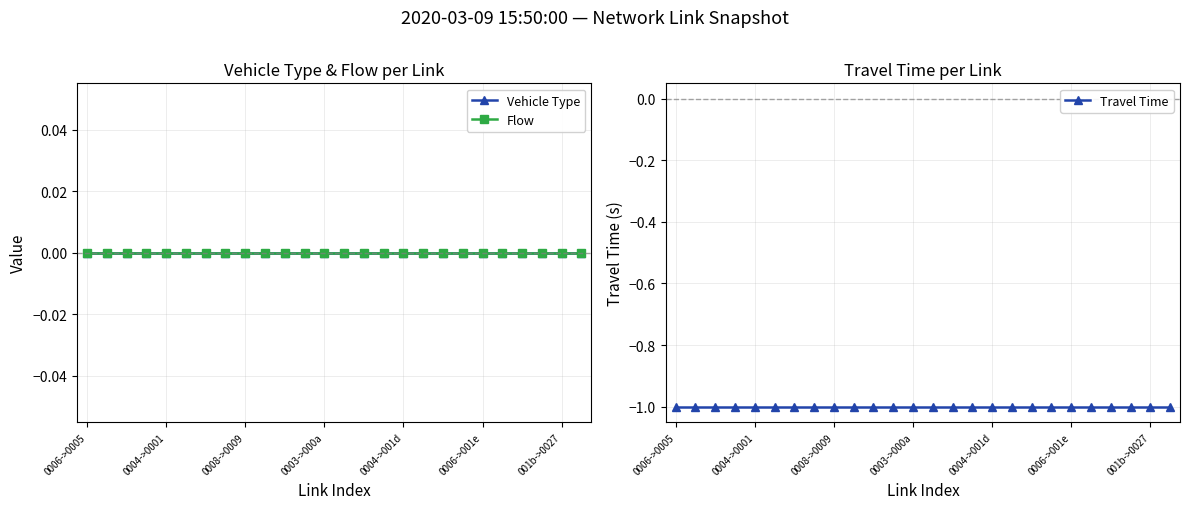

Reading left to right, extract all data points from this chart.

Vehicle Type: 0	0	0	0	0	0	0	0	0	0	0	0	0	0	0	0	0	0	0	0	0	0	0	0	0	0
Flow: 0	0	0	0	0	0	0	0	0	0	0	0	0	0	0	0	0	0	0	0	0	0	0	0	0	0
Travel Time: -1	-1	-1	-1	-1	-1	-1	-1	-1	-1	-1	-1	-1	-1	-1	-1	-1	-1	-1	-1	-1	-1	-1	-1	-1	-1